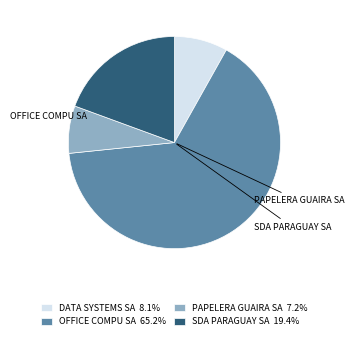

Between DATA SYSTEMS SA and PAPELERA GUAIRA SA, which is larger?

DATA SYSTEMS SA